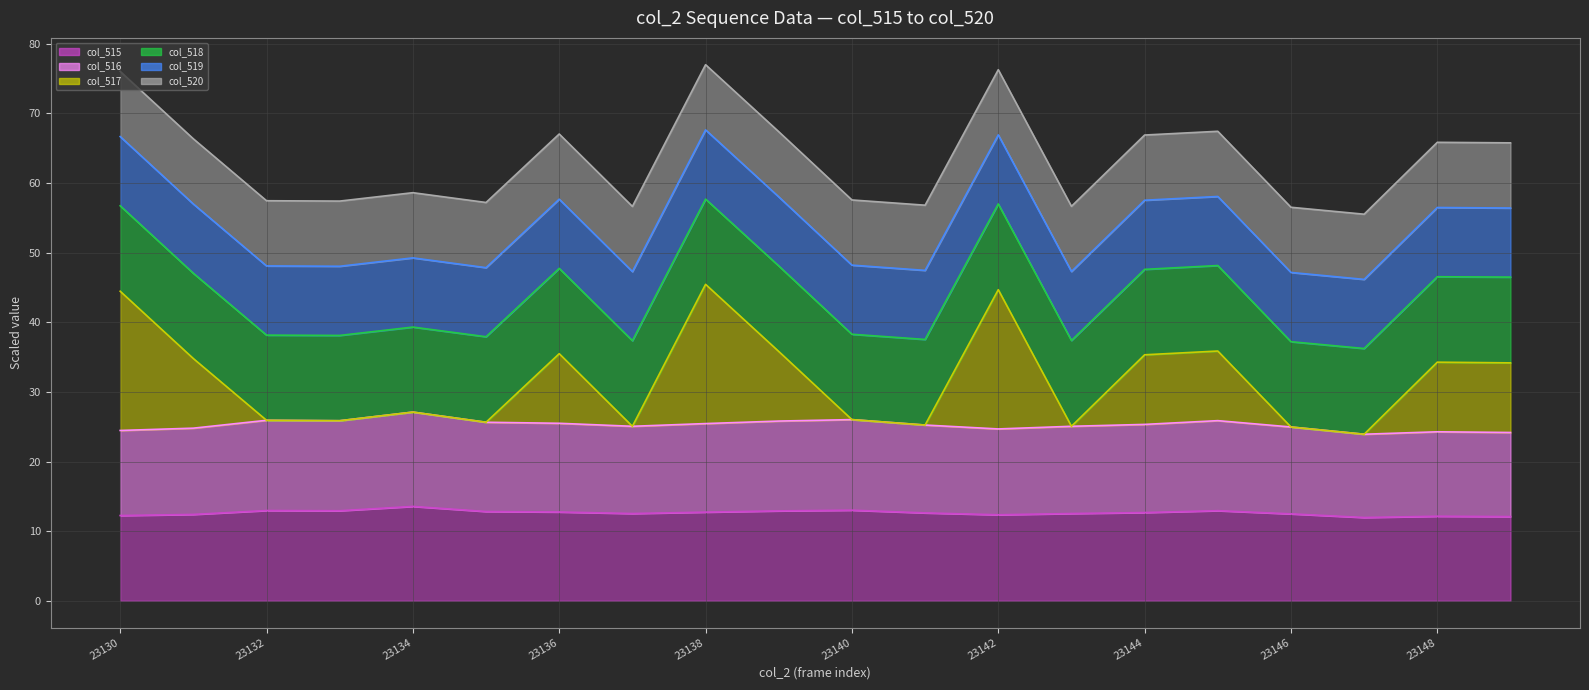

Does the chart display data point markers on the line(s)?

No